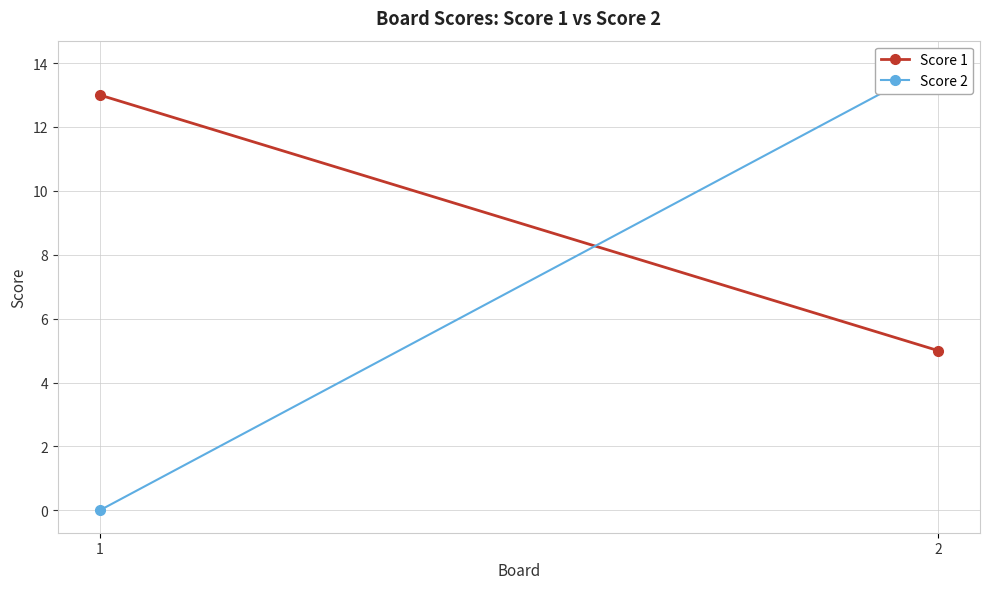

List the series in order of their overall mean, lowest first.

Score 2, Score 1